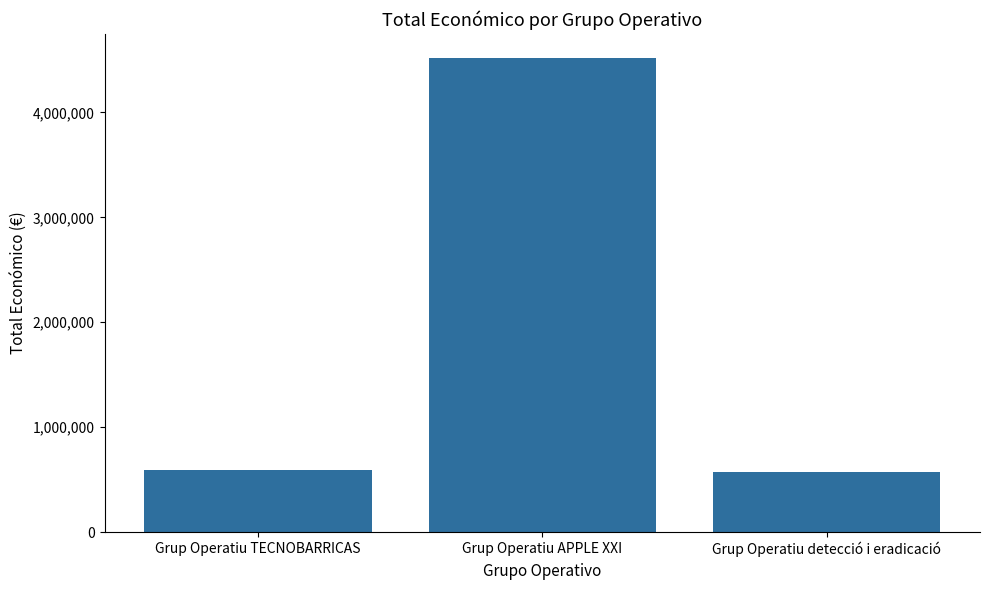

What is the change in value from Grup Operatiu TECNOBARRICAS to Grup Operatiu detecció i eradicació?

-22384